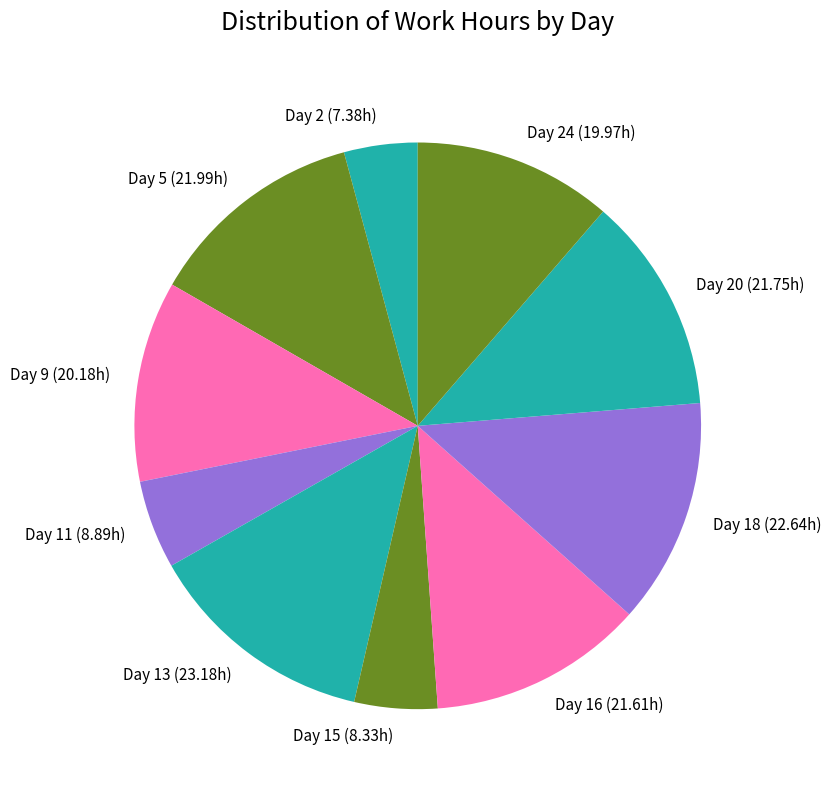

Between Day 9 and Day 18, which is larger?

Day 18